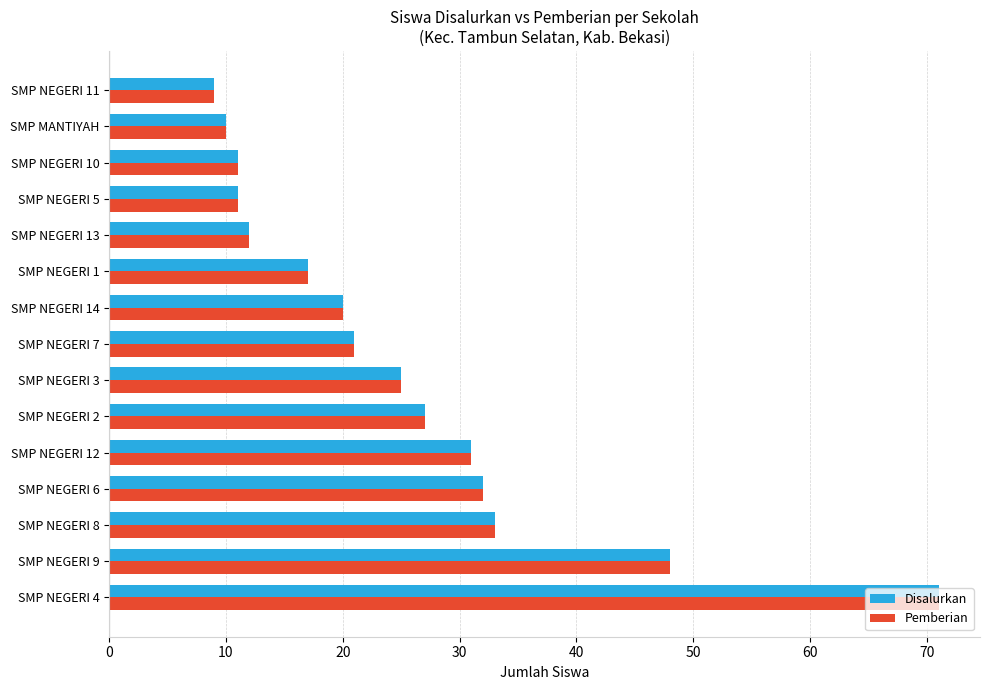

Is the value of Pemberian at SMP NEGERI 3 greater than the value of Disalurkan at SMP NEGERI 1?

Yes